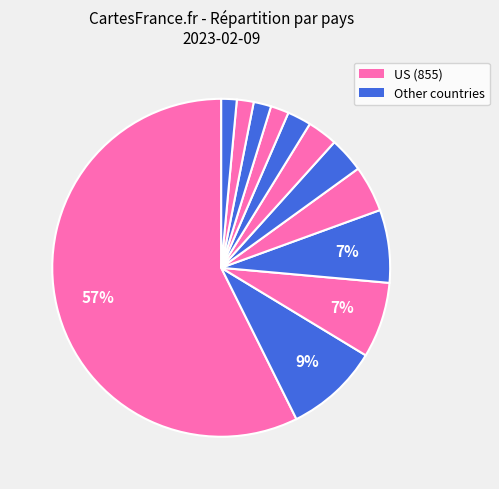

How many segments does this pie chart have?

12